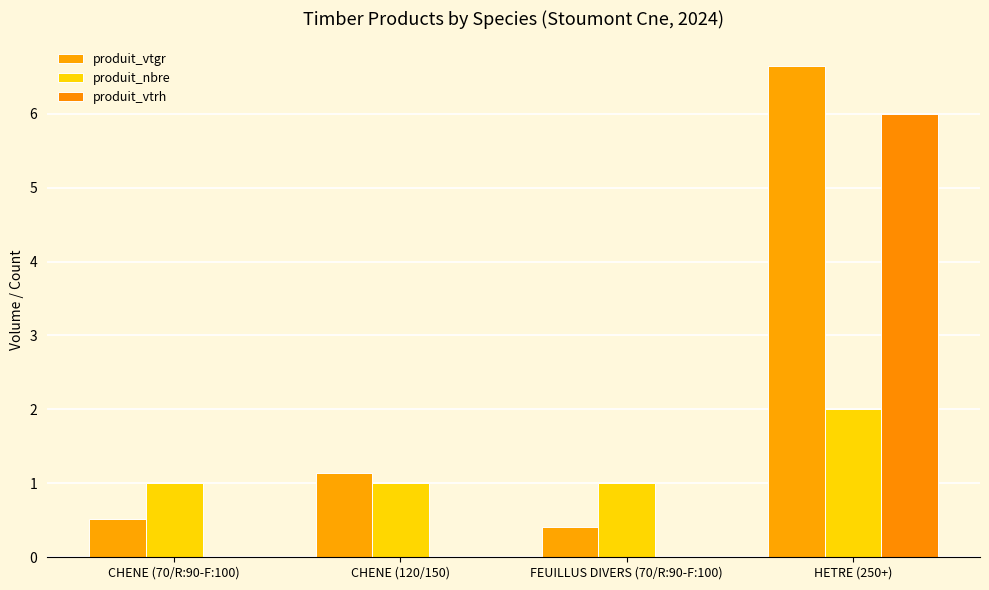

What is the total value across all series at HETRE (250+)?

14.6